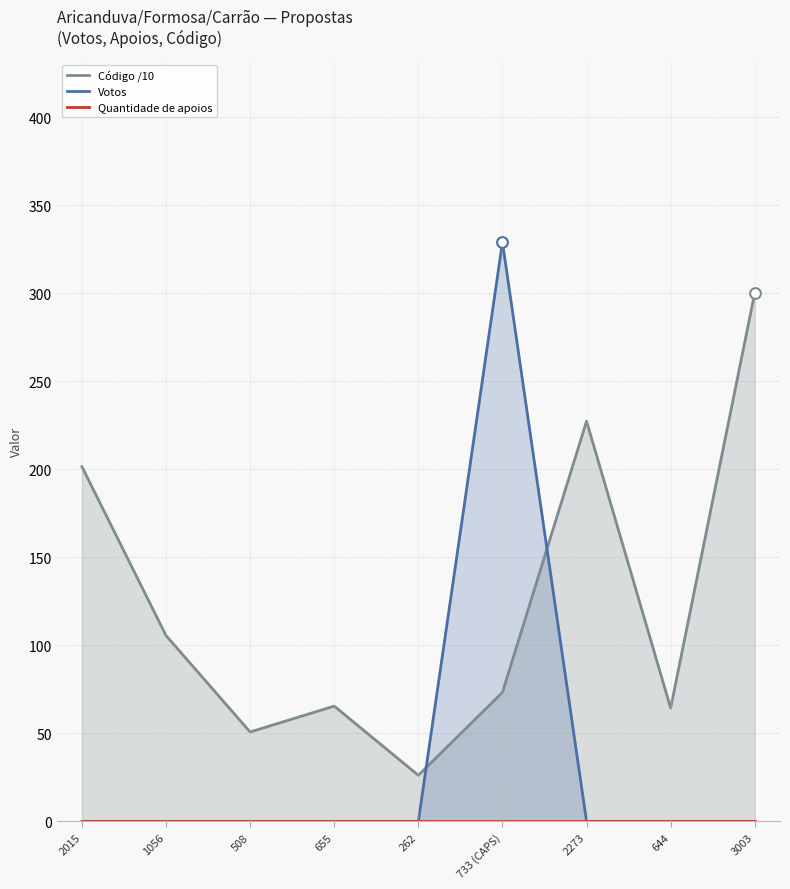

What is the total value across all series at 3003?

300.3